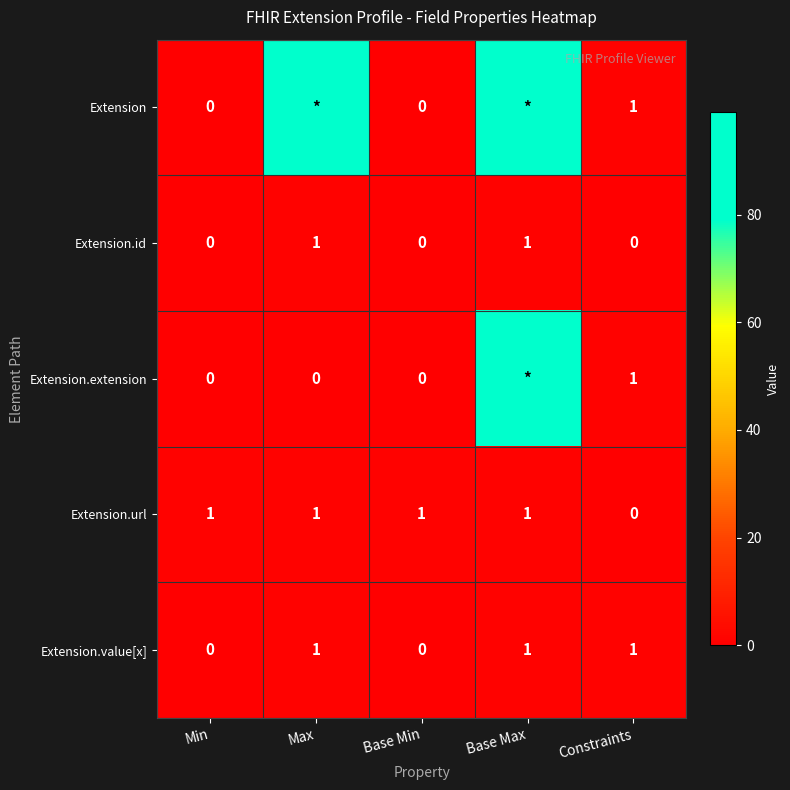

At how many categories does at least one series exceed 61?

2